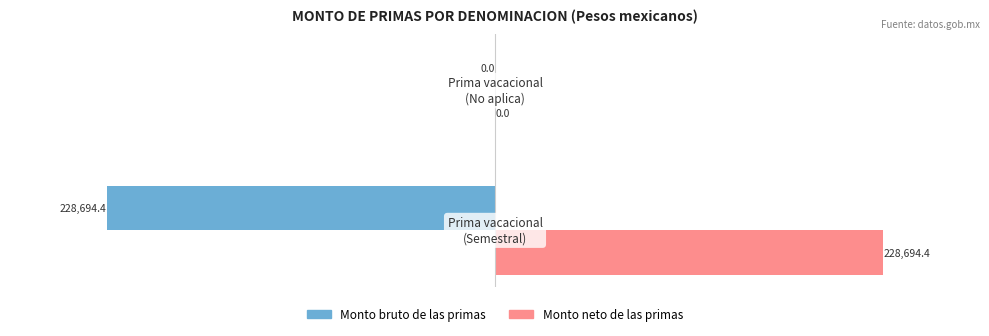

Which series has the largest total across all categories?

Monto neto de las primas